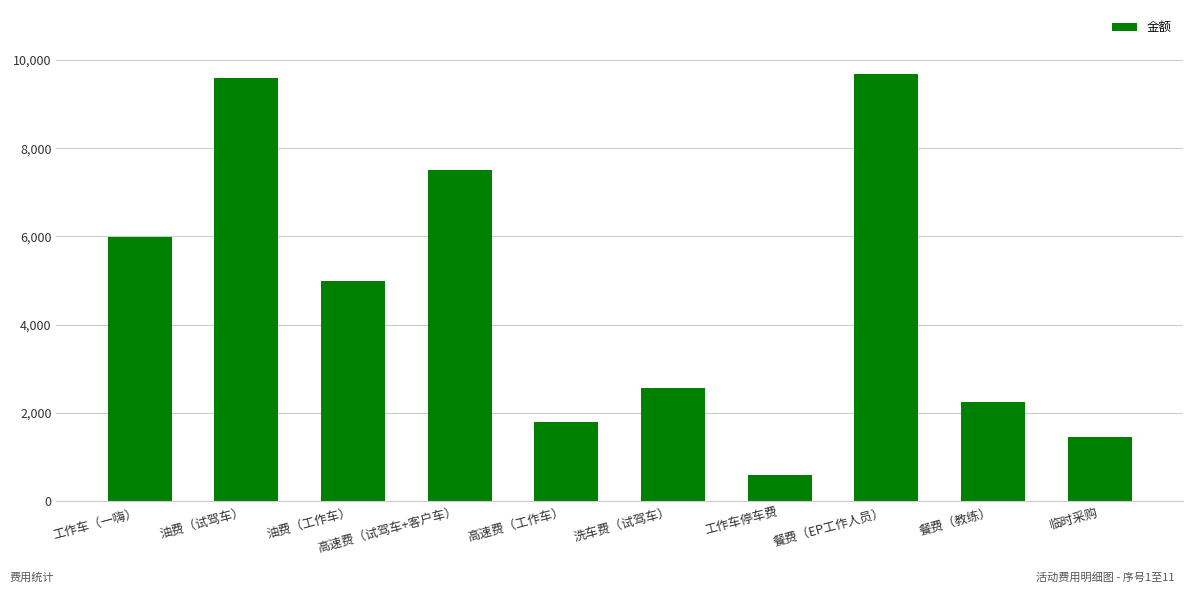

Reading left to right, transcribe all the data shown in this chart.

工作车（一嗨）=5980	油费（试驾车）=9600	油费（工作车）=5000	高速费（试驾车+客户车）=7500	高速费（工作车）=1800	洗车费（试驾车）=2560	工作车停车费=600	餐费（EP工作人员）=9680	餐费（教练）=2240	临时采购=1450